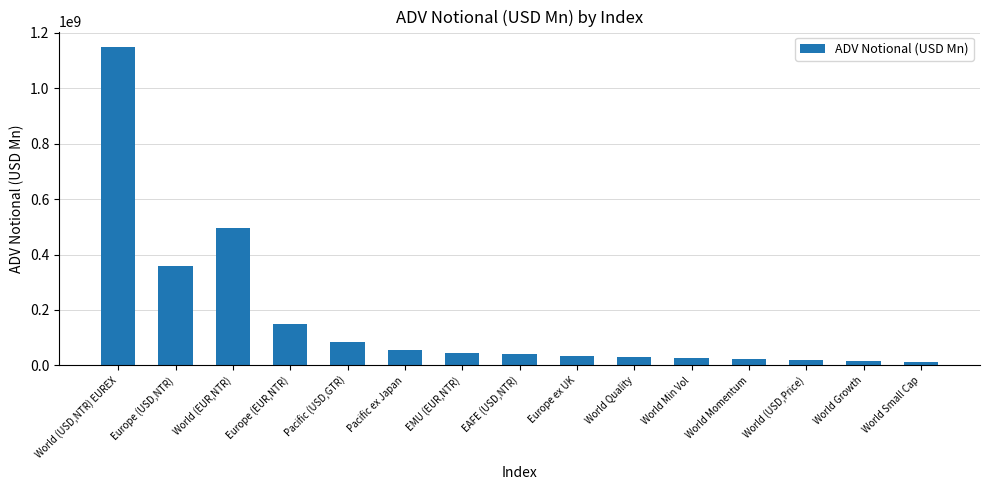

The value at Pacific ex Japan is 97155651.6. True or false?

False